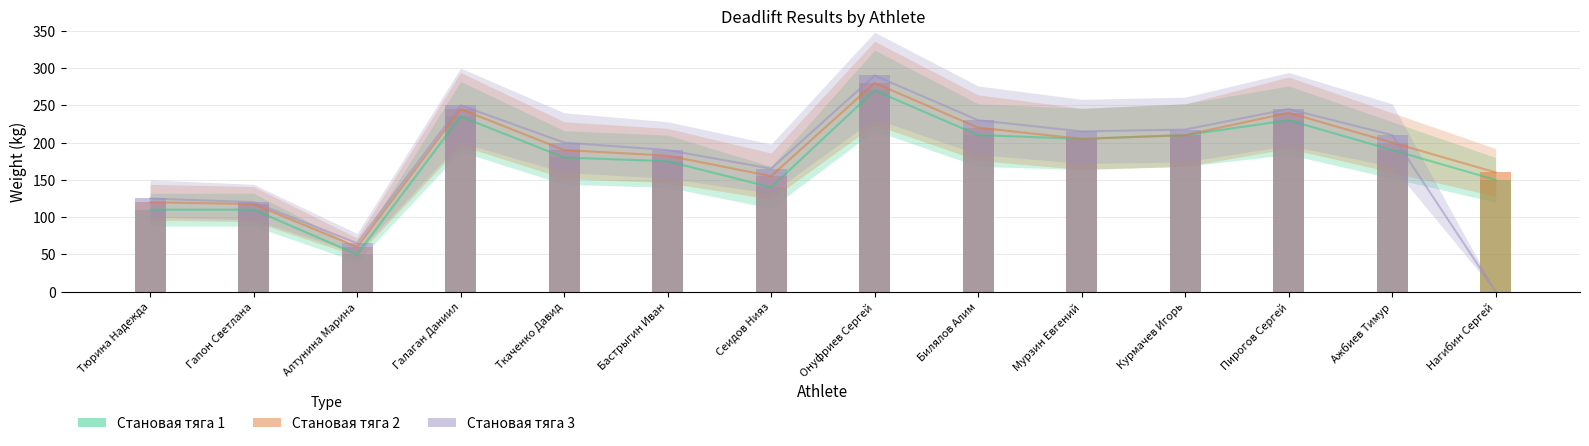

How many bars are there in each group?

3